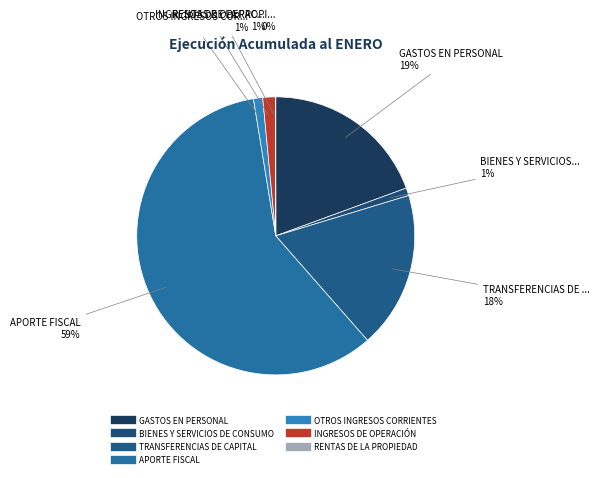

Which category has the smallest portion of the pie?

RENTAS DE LA PROPIEDAD